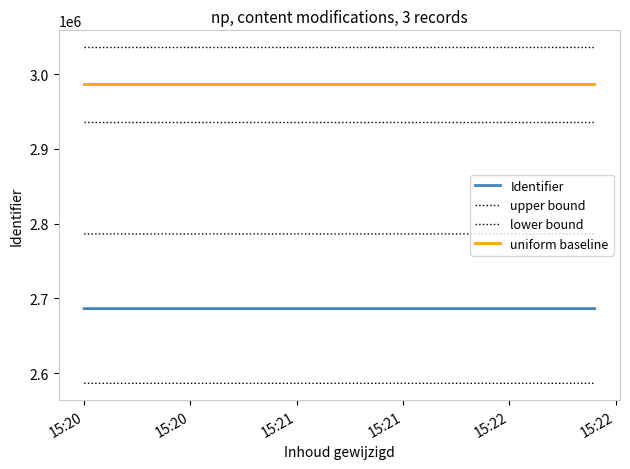

How many distinct data groups are displayed?

4